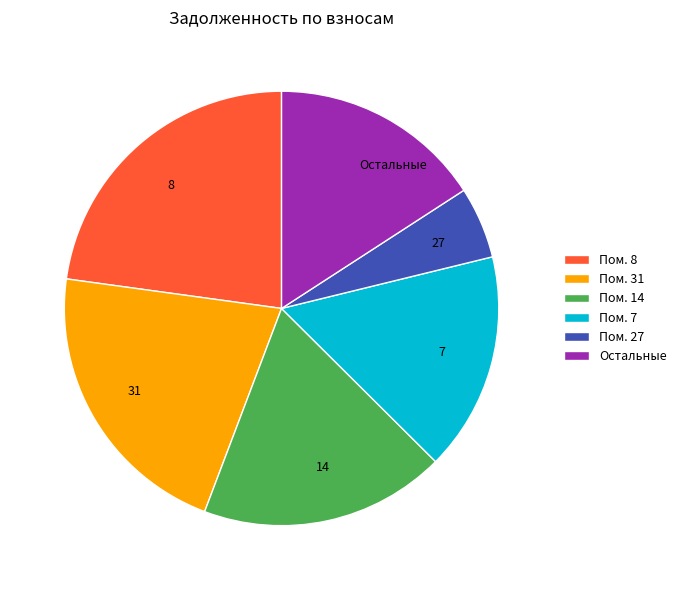

Count the number of slices in the pie.

6